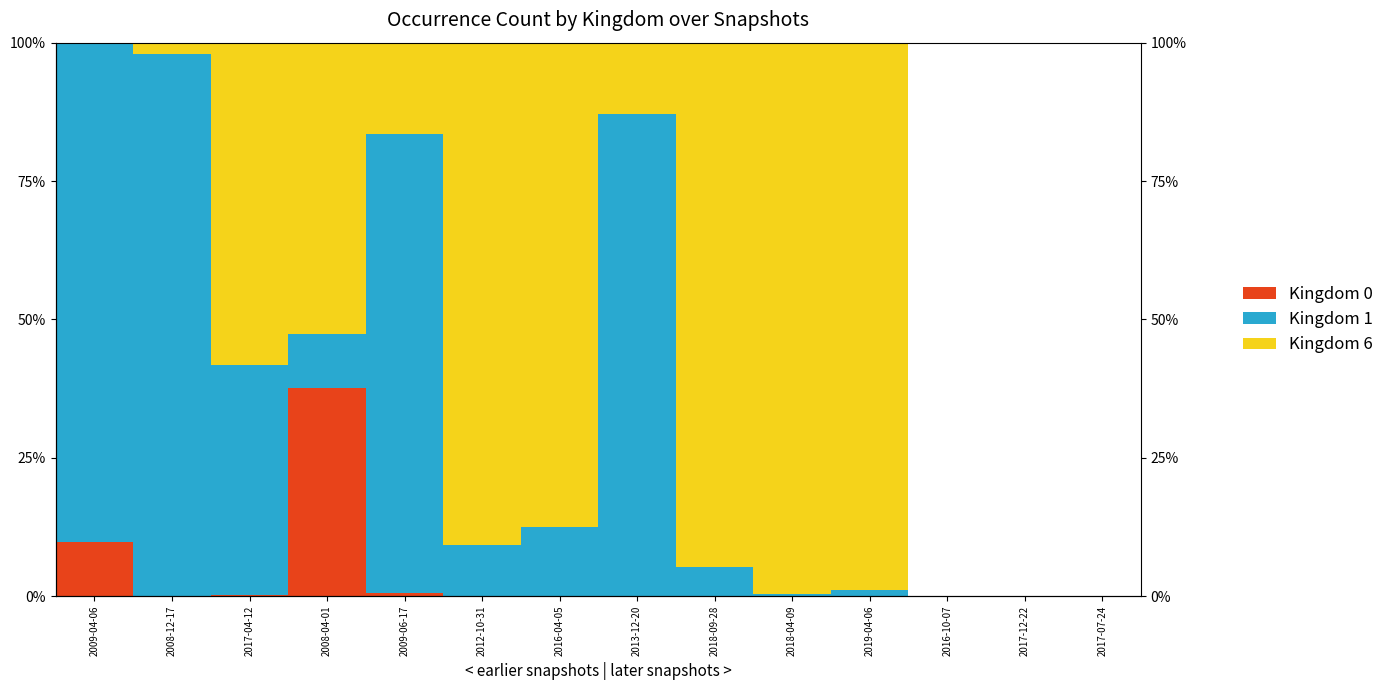

Does the chart contain any negative values?

No